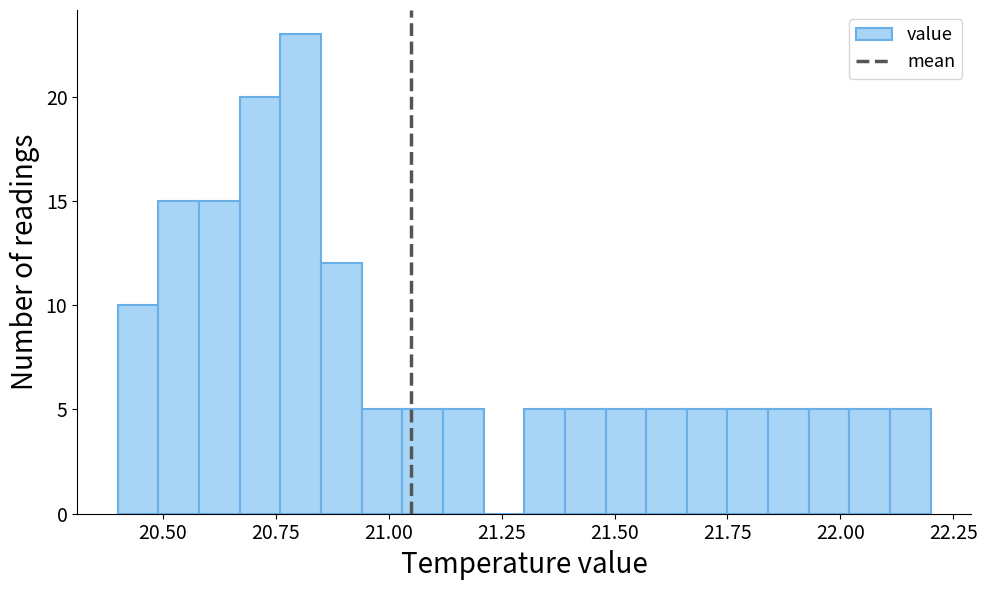

Around what value on the x-axis is the tallest bar? Give the approximate position of its centre, as read against the axis.

20.80